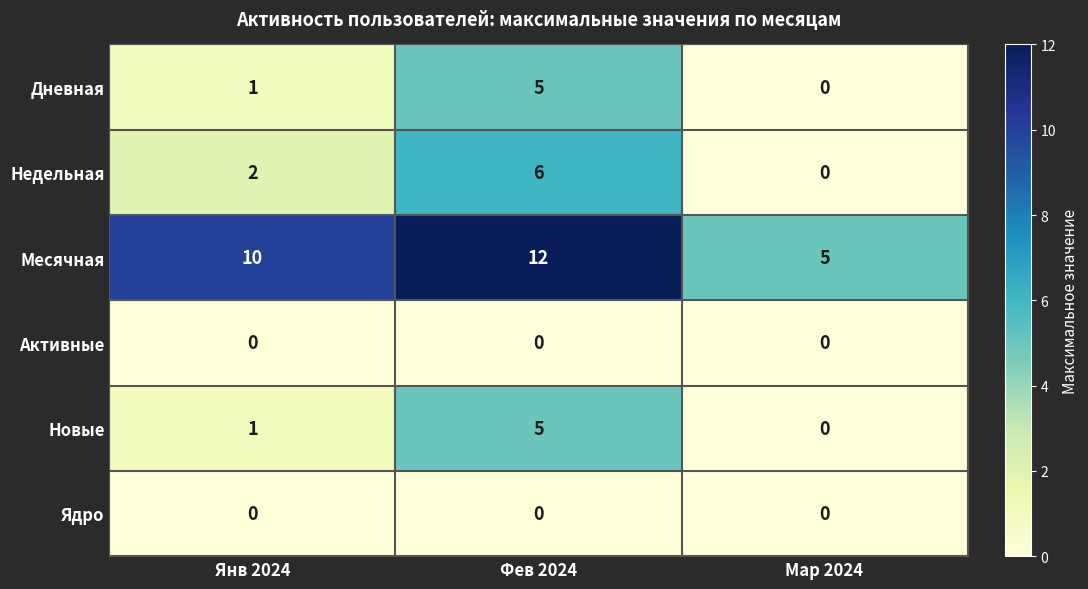

What is the total value across all series at Фев 2024?

28